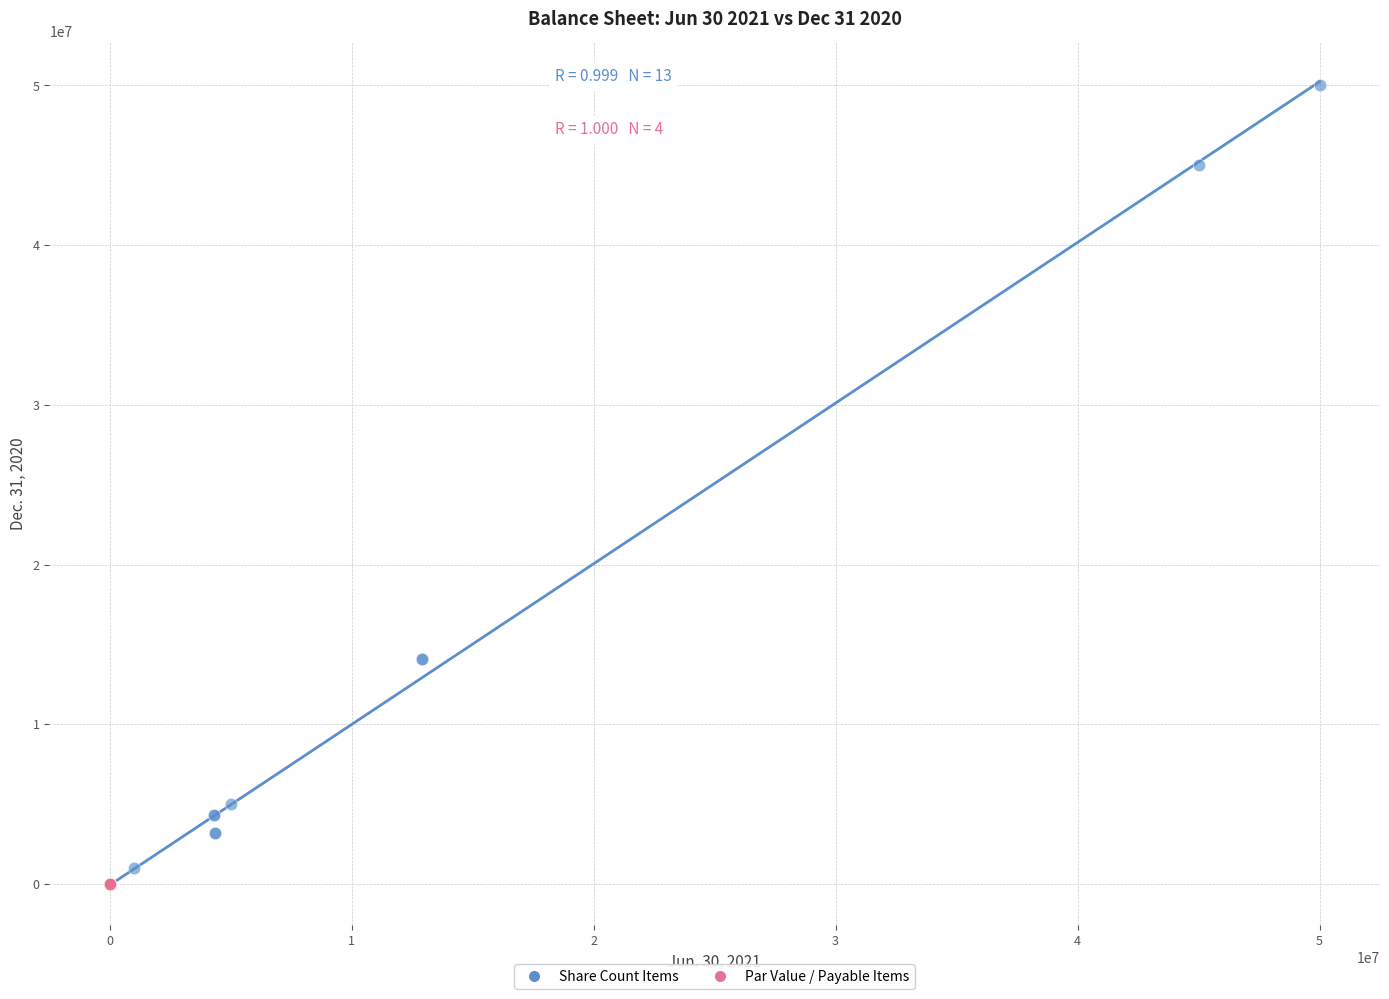

What are all the series names shown in the legend?

Share Count Items, Par Value / Payable Items